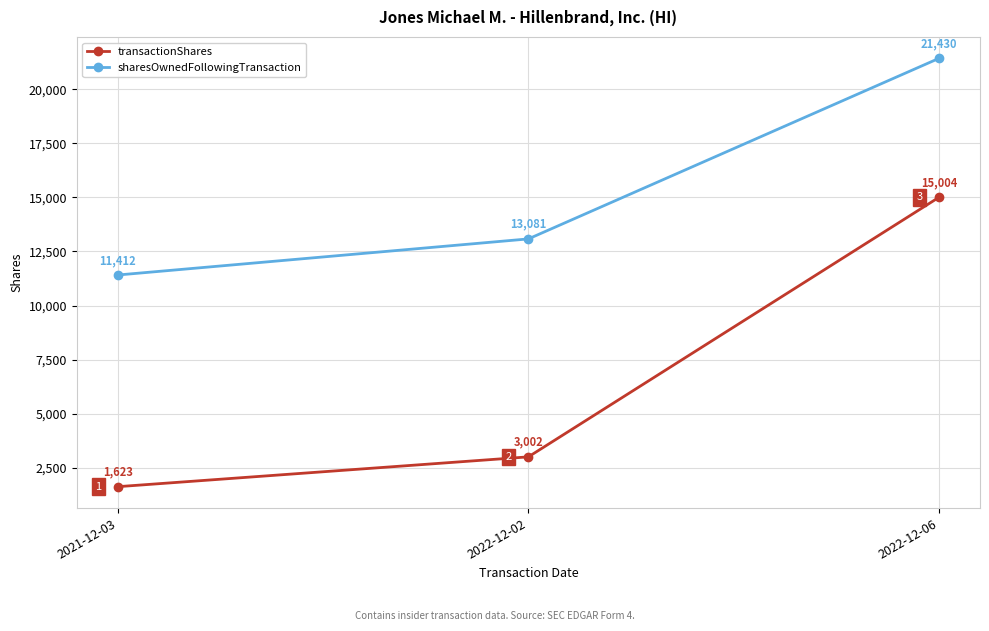

List the series in order of their overall mean, highest first.

sharesOwnedFollowingTransaction, transactionShares